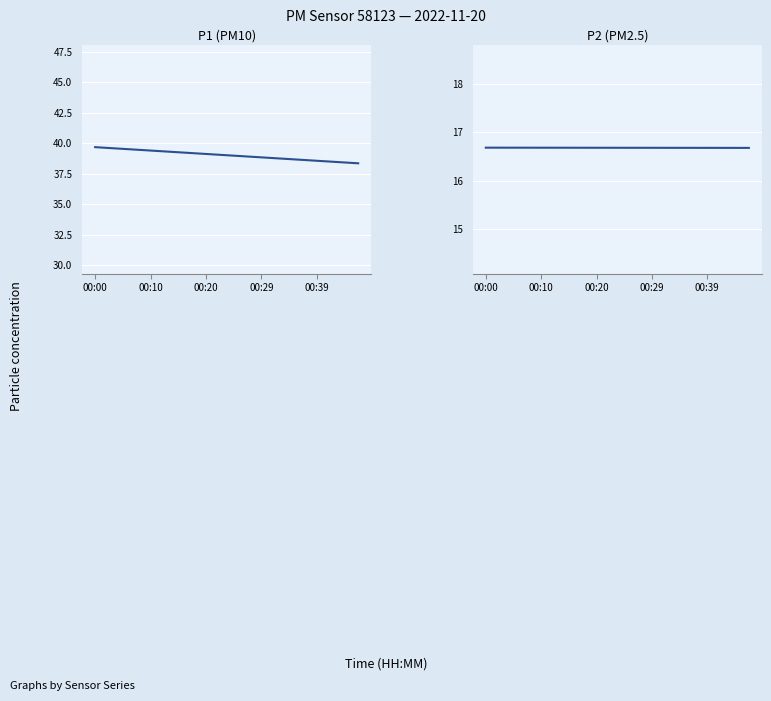

How many data points in P1 are above 39?

10